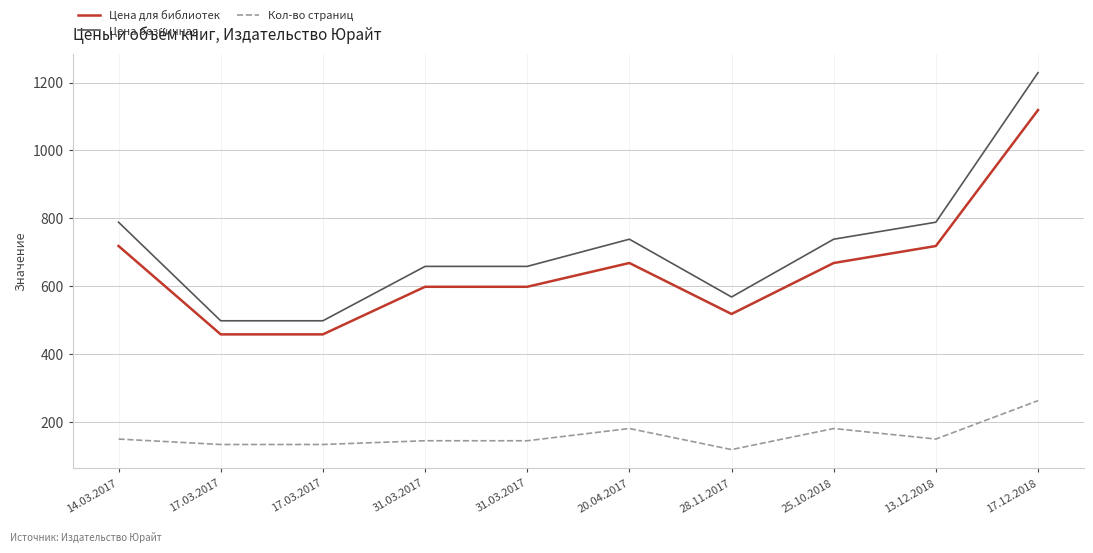

Is the value of Цена для библиотек at 17.03.2017 greater than the value of Цена розничная at 14.03.2017?

No